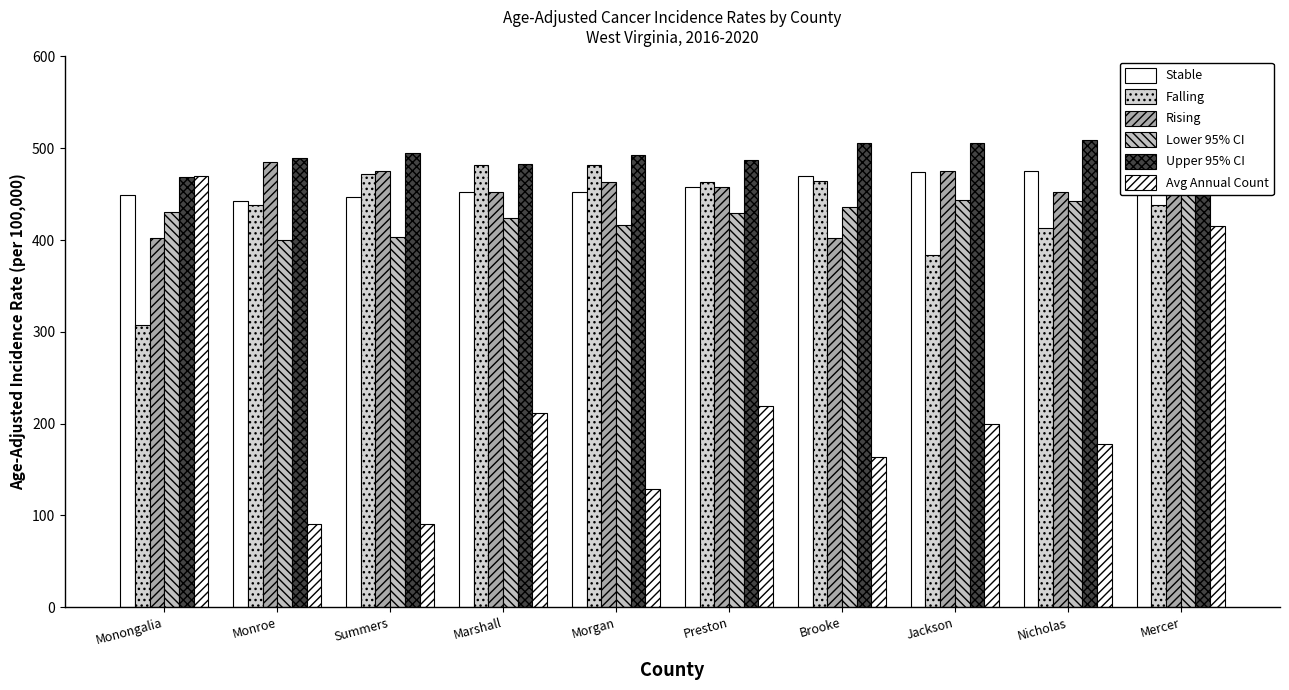

Reading left to right, list all the values displayed in this chart.

Stable: 449.1	442.8	447.3	452.4	452.8	457.5	469.9	473.9	474.8	474.9
Falling: 307.3	438.5	471.8	481.4	481.4	463.6	464.2	384.2	413.1	438.5
Rising: 402.4	485.3	474.9	452.4	463.6	457.5	402.4	474.8	452.8	449.9
Lower 95% CI: 430.6	399.5	403.8	423.9	416.2	429.7	436.2	443.9	442.2	453.5
Upper 95% CI: 468.3	489.8	494.9	482.5	492.3	486.7	505.9	505.7	509.5	497.1
Avg Annual Count: 470.0	91.0	91.0	212.0	129.0	219.0	164.0	200.0	178.0	415.0